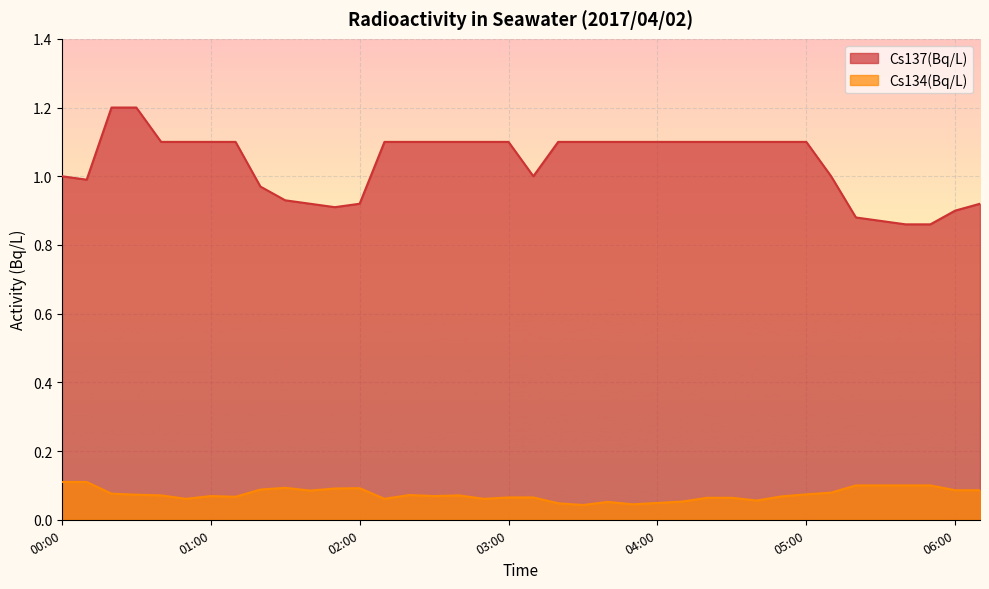

What is the difference between the highest and lowest values at 05:40?

0.8